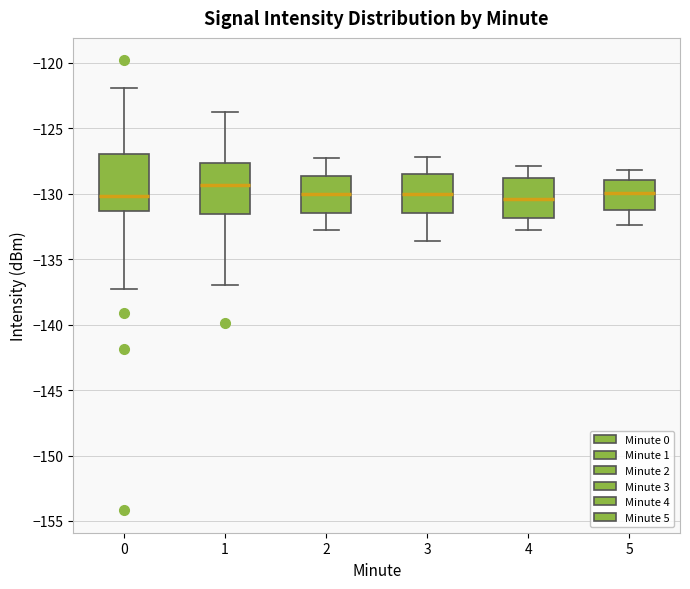

Where is the upper edge of the box at x = 1 on the y-axis? The values are not printed on the chart, so give them approximately, as read against the axis.

-127.5